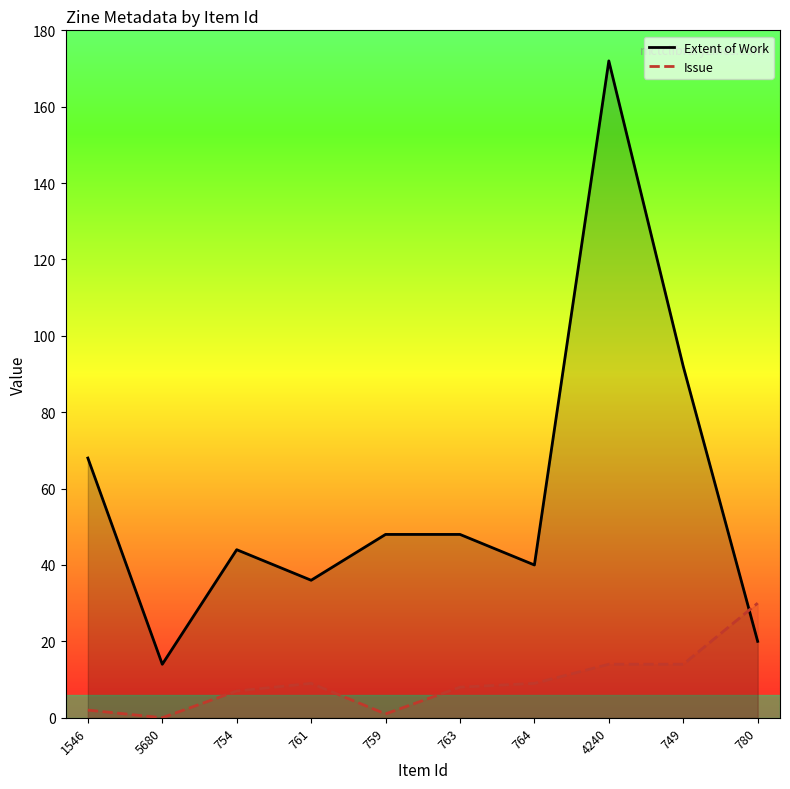

Between 1546 and 4240, which series saw the biggest shift?

Extent of Work